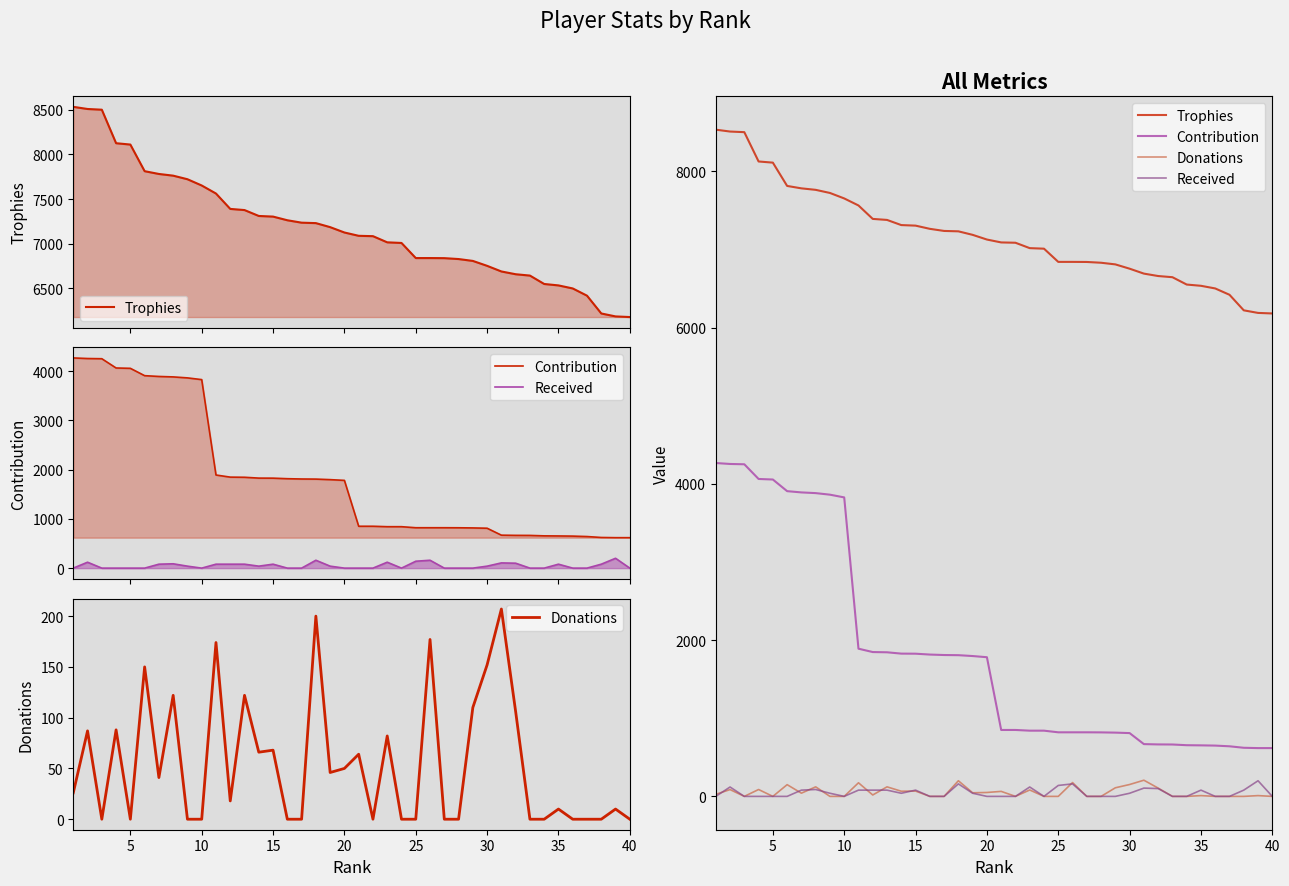

True or false: Contribution and Trophies intersect in this chart.

False